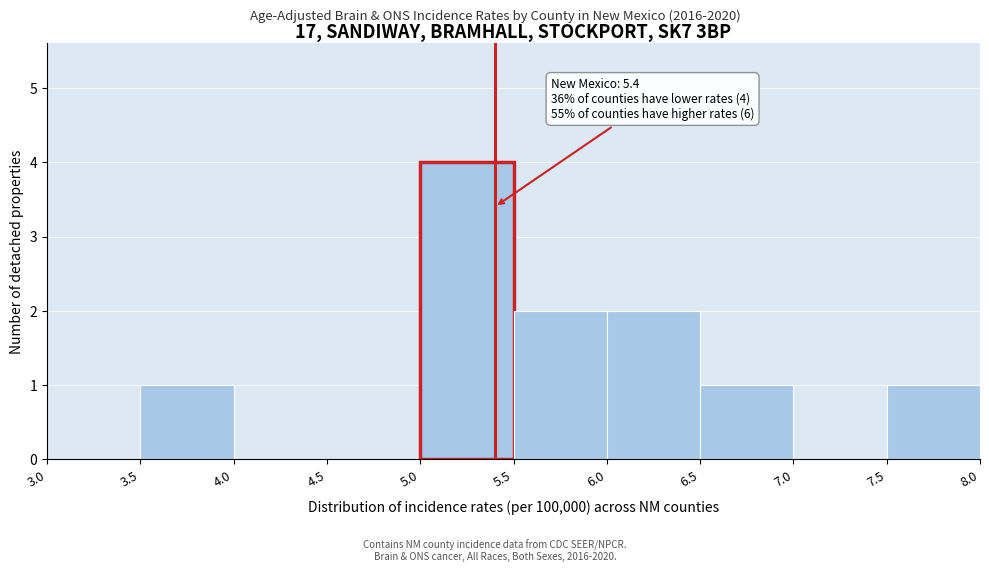

Over which range of the x-axis is the bar tallest?

5.0 to 5.5